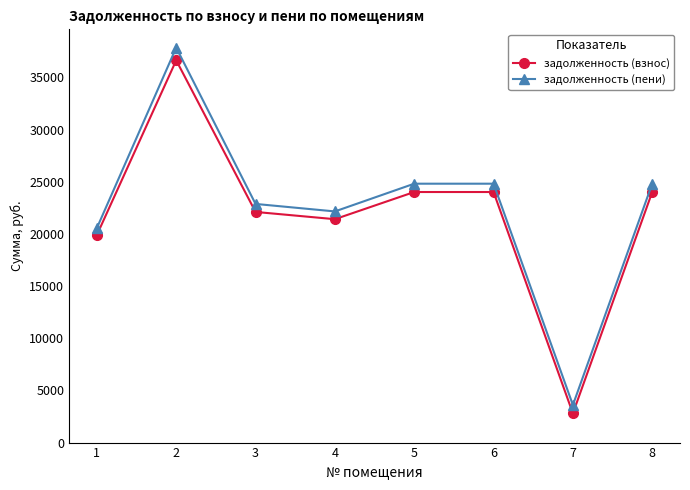

Which series changed the most between 3 and 6?

задолженность (пени)